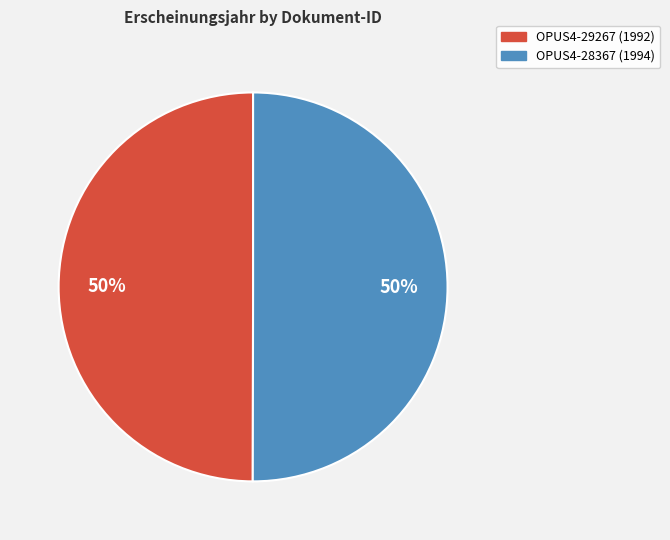

Is it true that OPUS4-29267 is 43% of the pie?

False